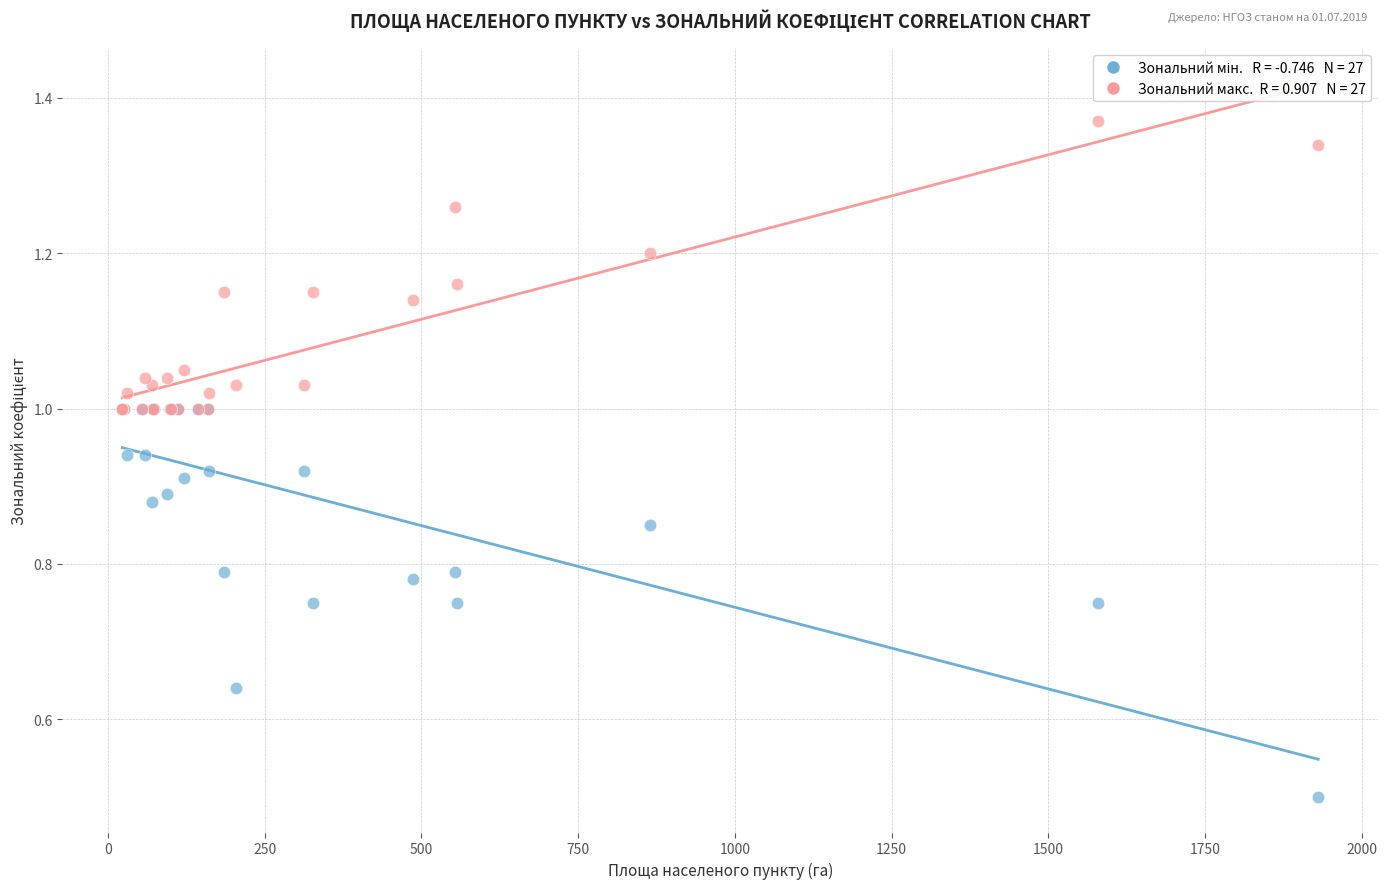

Across all series, what Y value is closest to 0?

0.5